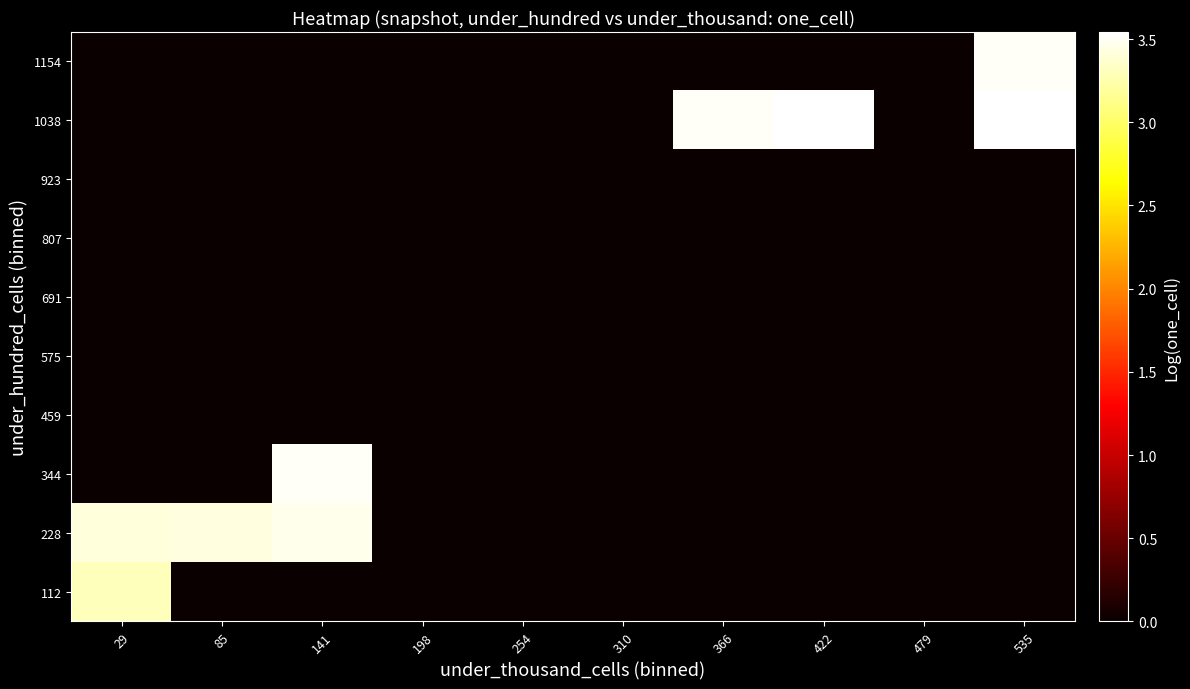

Reading left to right, transcribe all the data shown in this chart.

112: 29=3.3	85=0.0	141=0.0	198=0.0	254=0.0	310=0.0	366=0.0	422=0.0	479=0.0	535=0.0
228: 29=3.4	85=3.4	141=3.5	198=0.0	254=0.0	310=0.0	366=0.0	422=0.0	479=0.0	535=0.0
344: 29=0.0	85=0.0	141=3.5	198=0.0	254=0.0	310=0.0	366=0.0	422=0.0	479=0.0	535=0.0
459: 29=0.0	85=0.0	141=0.0	198=0.0	254=0.0	310=0.0	366=0.0	422=0.0	479=0.0	535=0.0
575: 29=0.0	85=0.0	141=0.0	198=0.0	254=0.0	310=0.0	366=0.0	422=0.0	479=0.0	535=0.0
691: 29=0.0	85=0.0	141=0.0	198=0.0	254=0.0	310=0.0	366=0.0	422=0.0	479=0.0	535=0.0
807: 29=0.0	85=0.0	141=0.0	198=0.0	254=0.0	310=0.0	366=0.0	422=0.0	479=0.0	535=0.0
923: 29=0.0	85=0.0	141=0.0	198=0.0	254=0.0	310=0.0	366=0.0	422=0.0	479=0.0	535=0.0
1038: 29=0.0	85=0.0	141=0.0	198=0.0	254=0.0	310=0.0	366=3.5	422=3.5	479=0.0	535=3.5
1154: 29=0.0	85=0.0	141=0.0	198=0.0	254=0.0	310=0.0	366=0.0	422=0.0	479=0.0	535=3.5